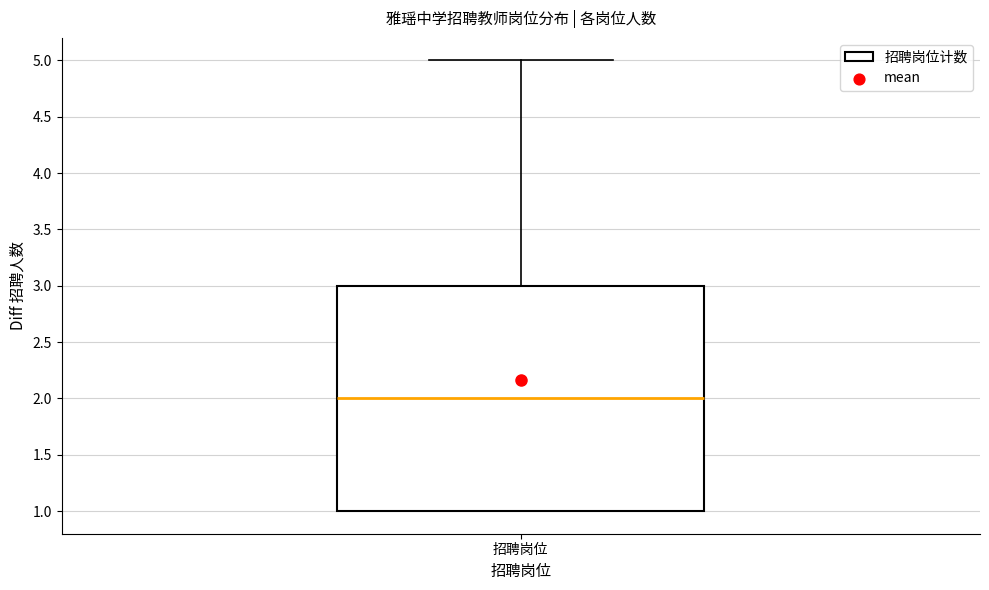

Read this box plot against the y-axis: the position of the median line, the range covered by the box, and the ends of both whiskers. The values are not printed on the chart, so give them approximately, as read against the axis.

median 2, box 1 to 3, whiskers 1 to 5